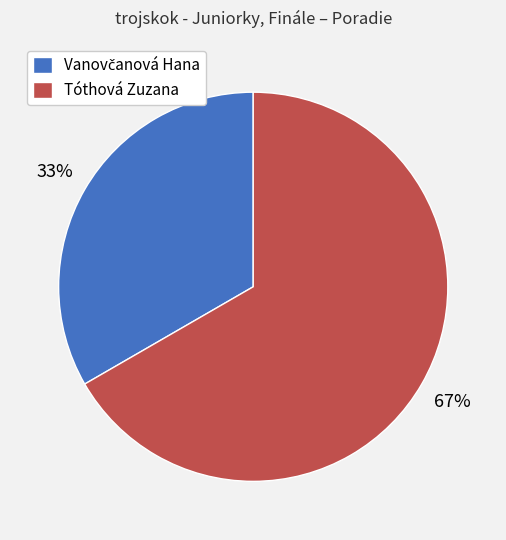

Does Tóthová Zuzana represent more than half of the total?

Yes